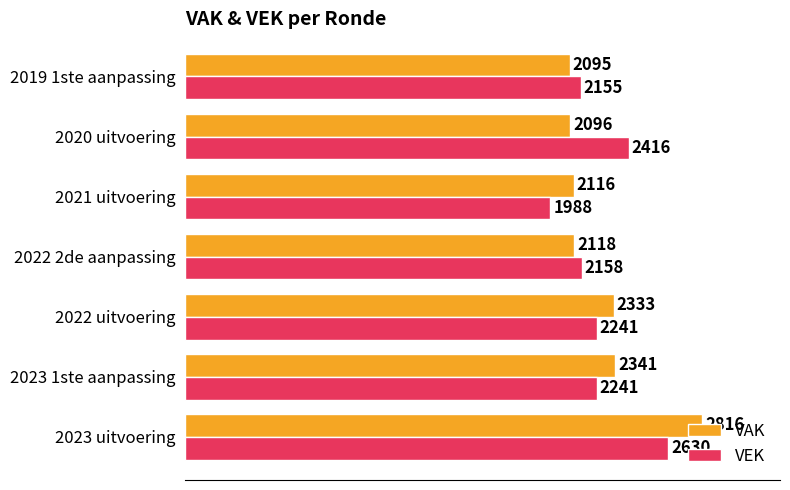

Which series has the largest total across all categories?

VAK